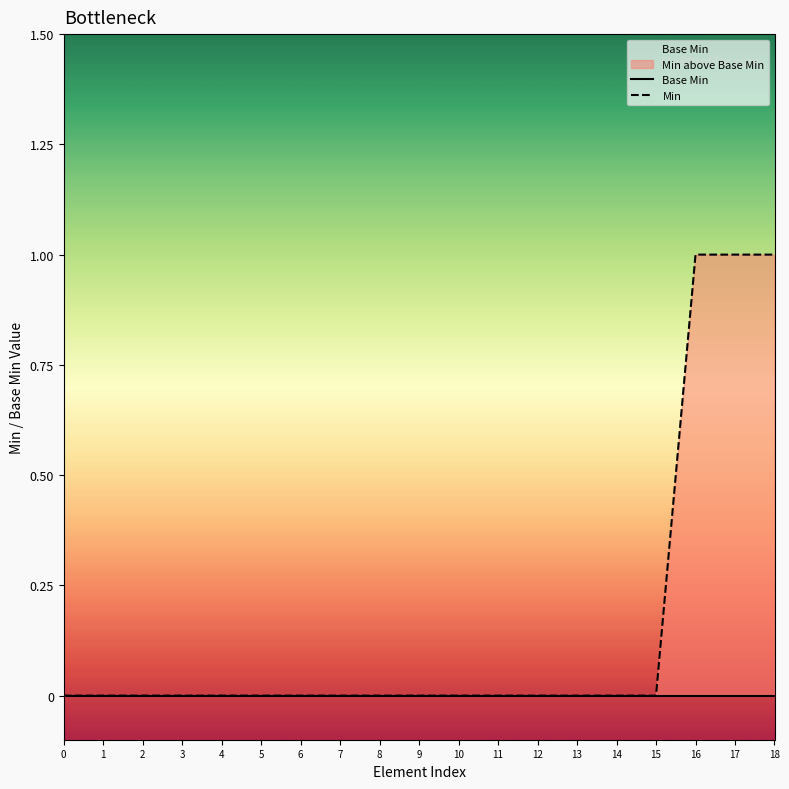

Is it true that Min equals 0 at 12?

True